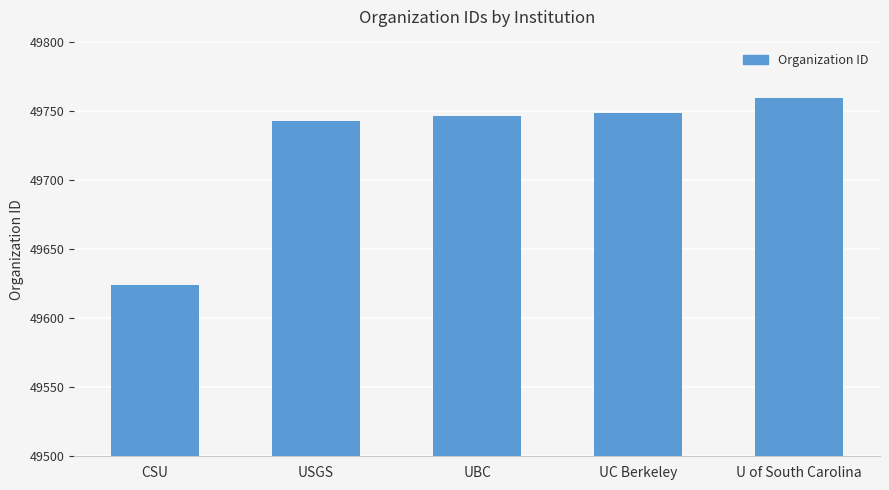

How many series are shown in this chart?

1